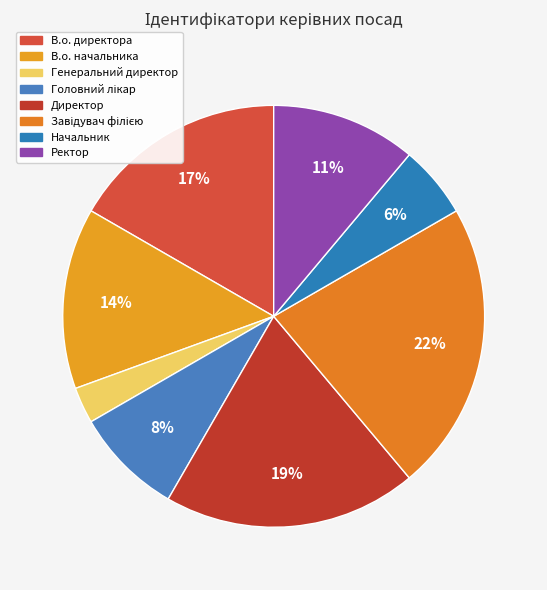

How many slices are in this pie chart?

8